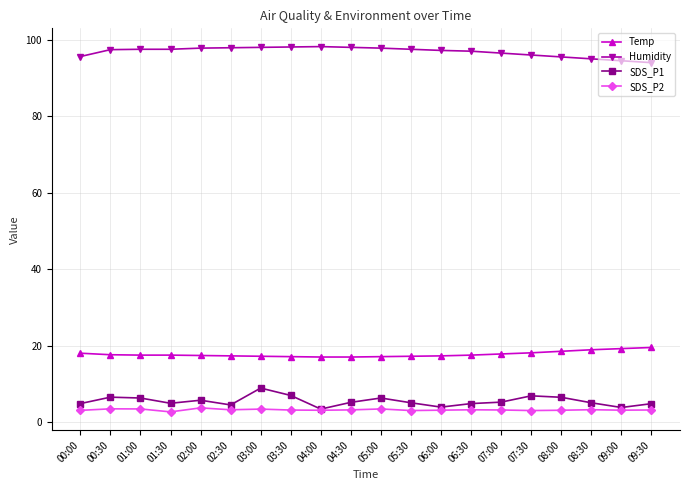

Rank the series by their maximum value, from lowest to highest.

SDS_P2, SDS_P1, Temp, Humidity